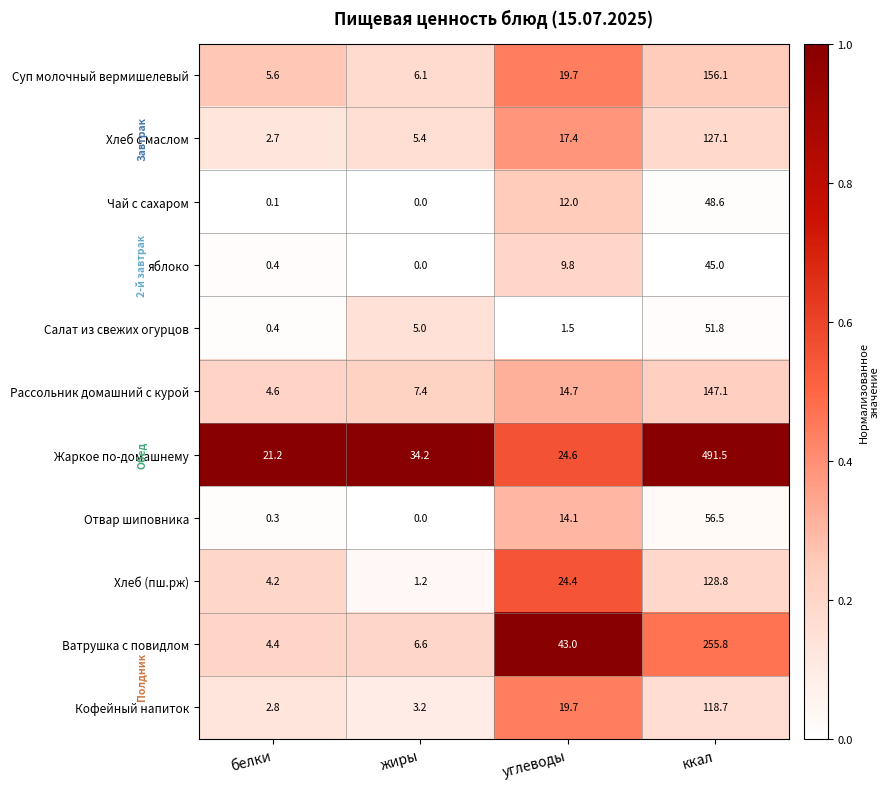

At which label does Жаркое по-домашнему first exceed 34?

жиры